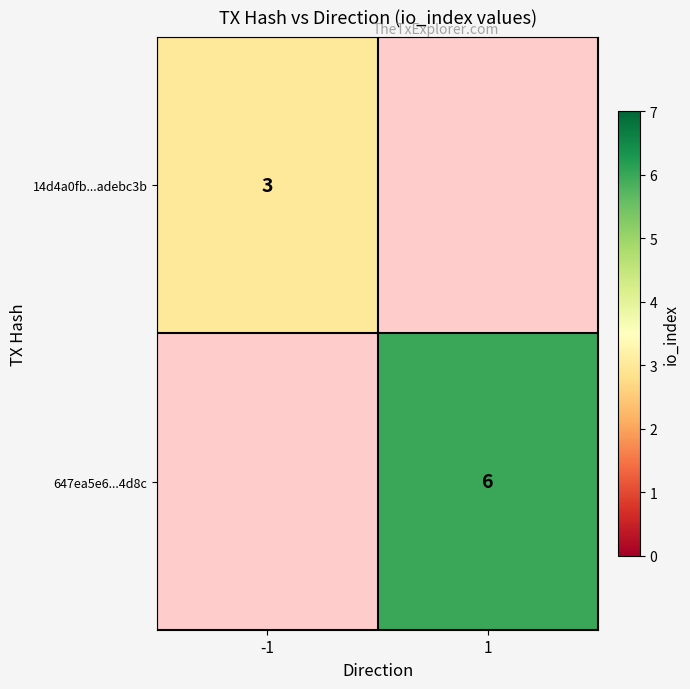

True or false: 14d4a0fb...adebc3b has a value of 3 at -1.

True